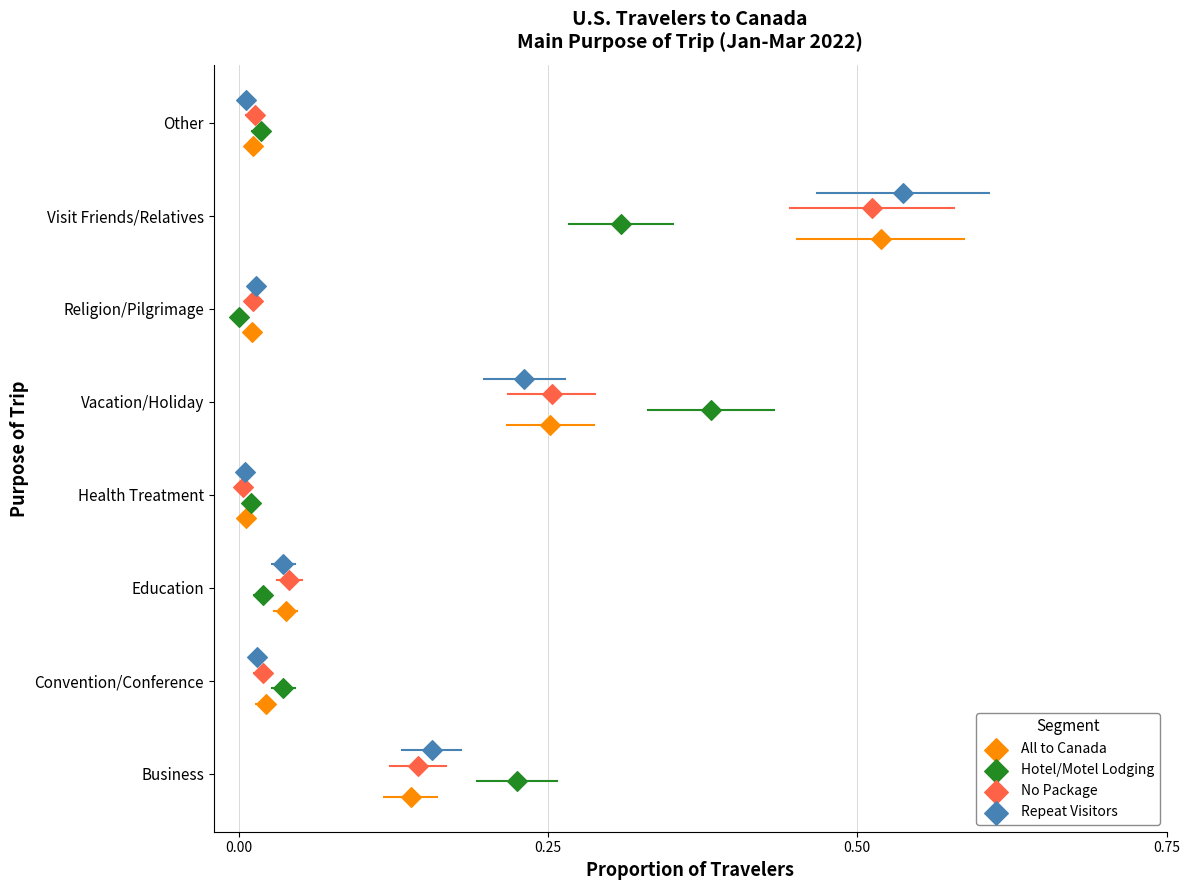

Which series has the widest spread of Y values?

All to Canada